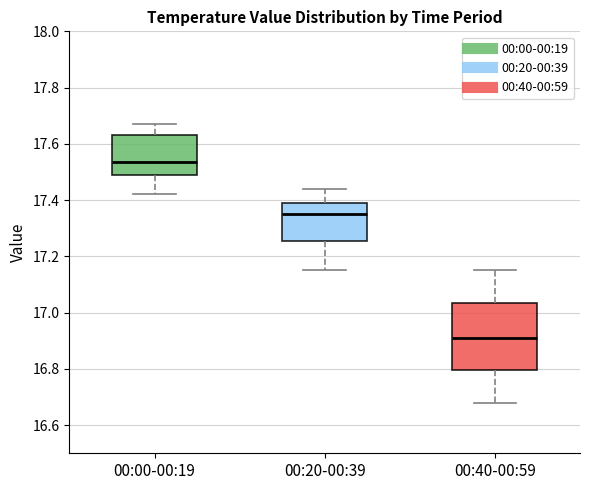

Which box is the tallest, from its lower edge to its upper edge?

00:40-00:59